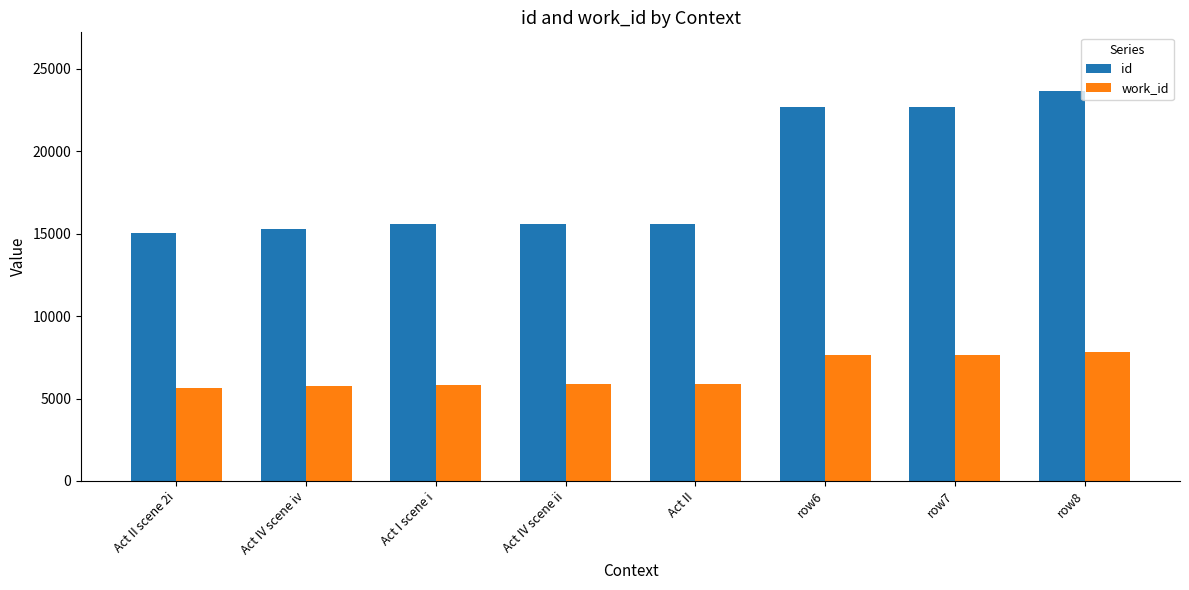

True or false: id has a value of 15588 at Act IV scene ii.

True